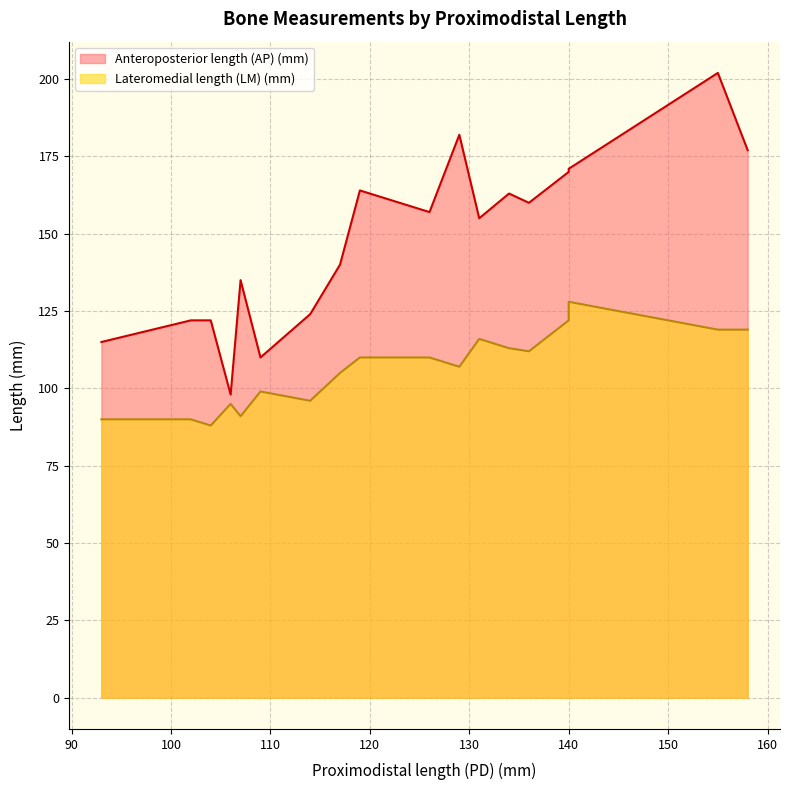

What is the value of the Lateromedial length (LM) (mm) point at the 17th from the left?

119